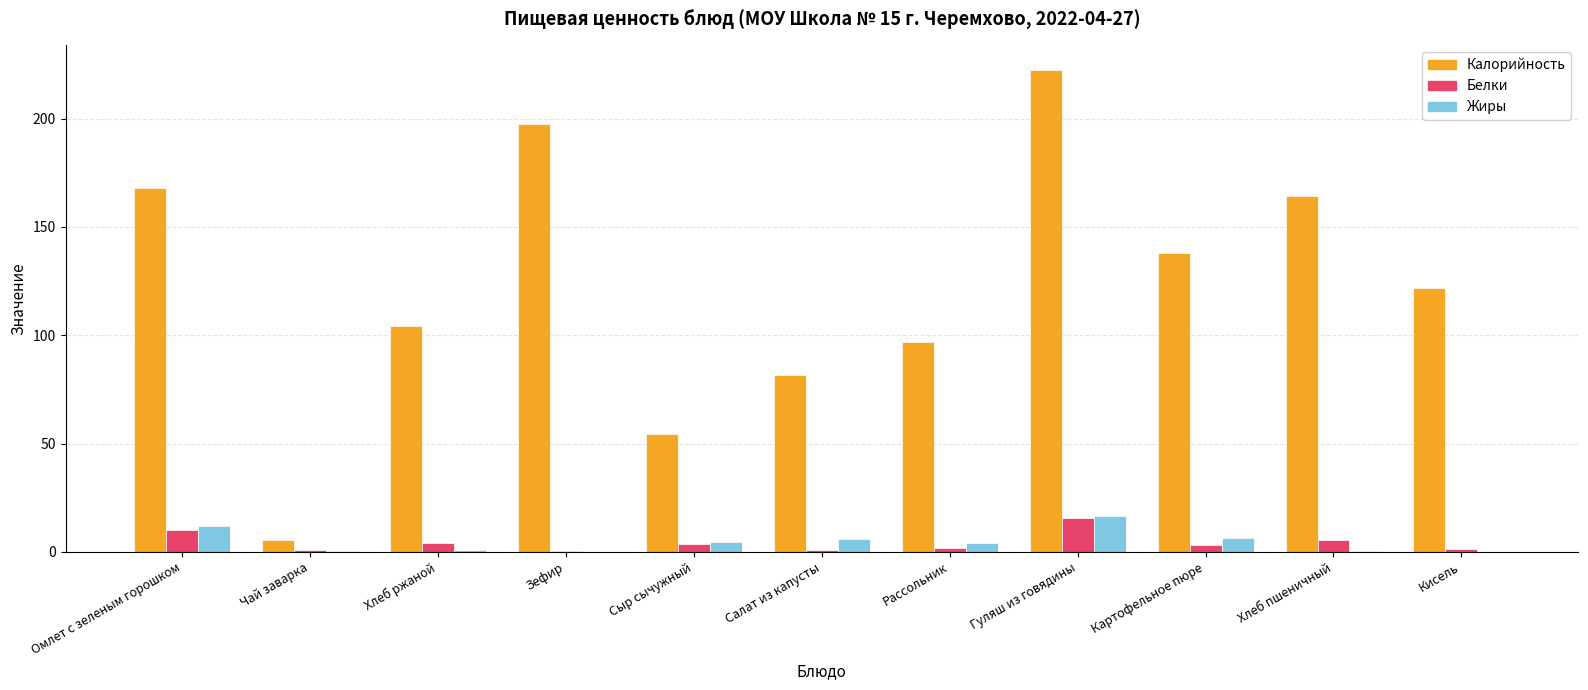

The Калорийность series shows 138.0 at Картофельное пюре. True or false?

True